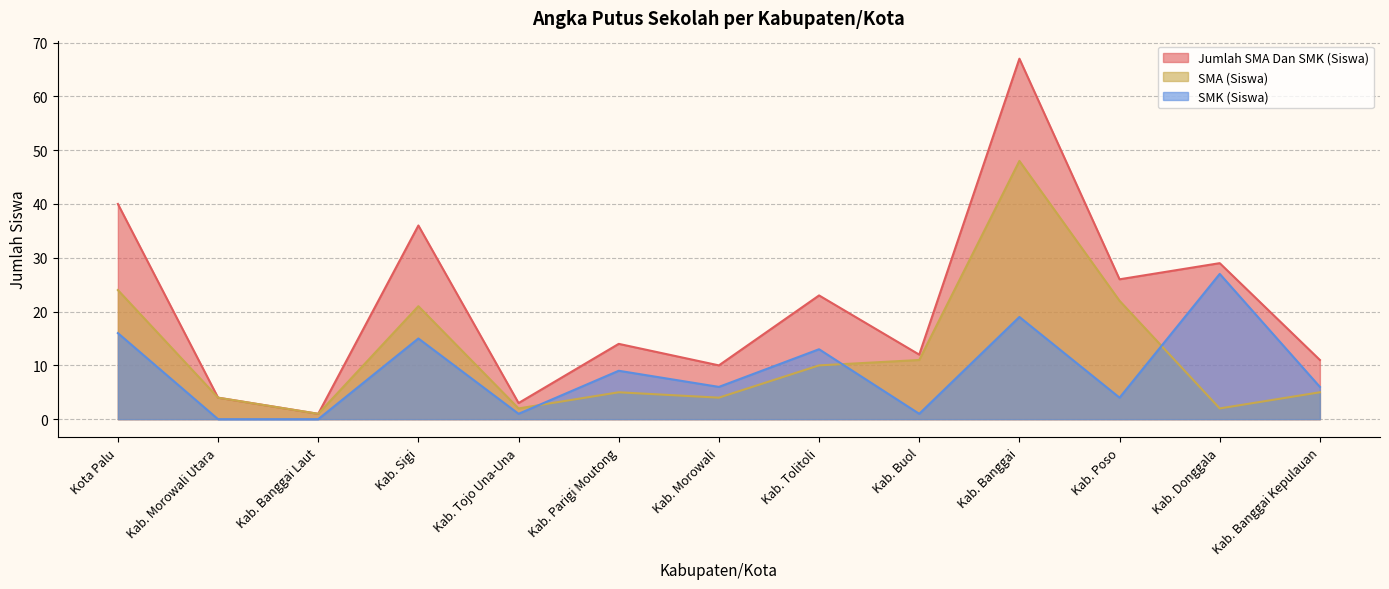

At which label is SMA (Siswa) closest to 24?

Kota Palu